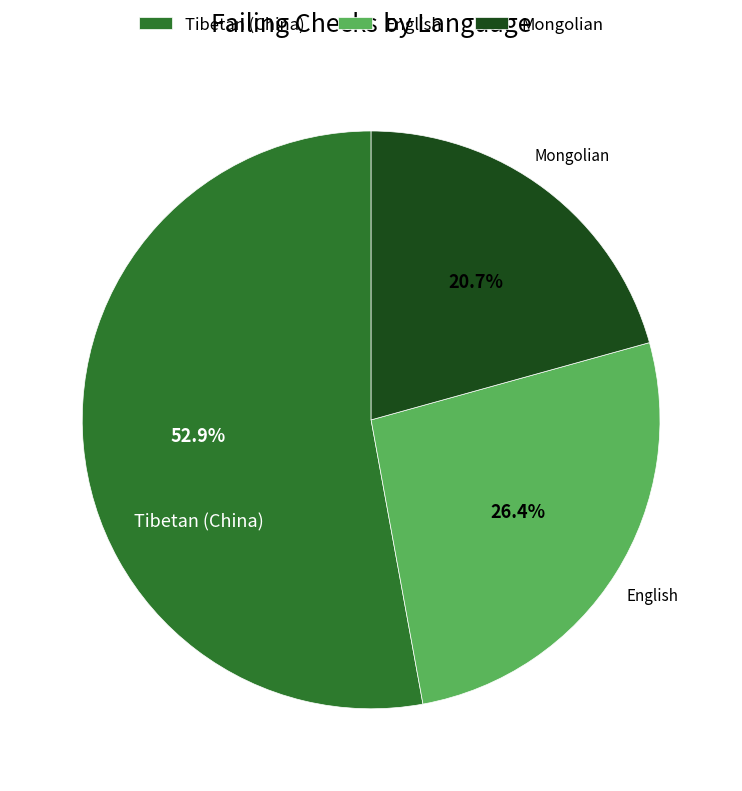

To the nearest percent, what portion does Mongolian represent?

21%